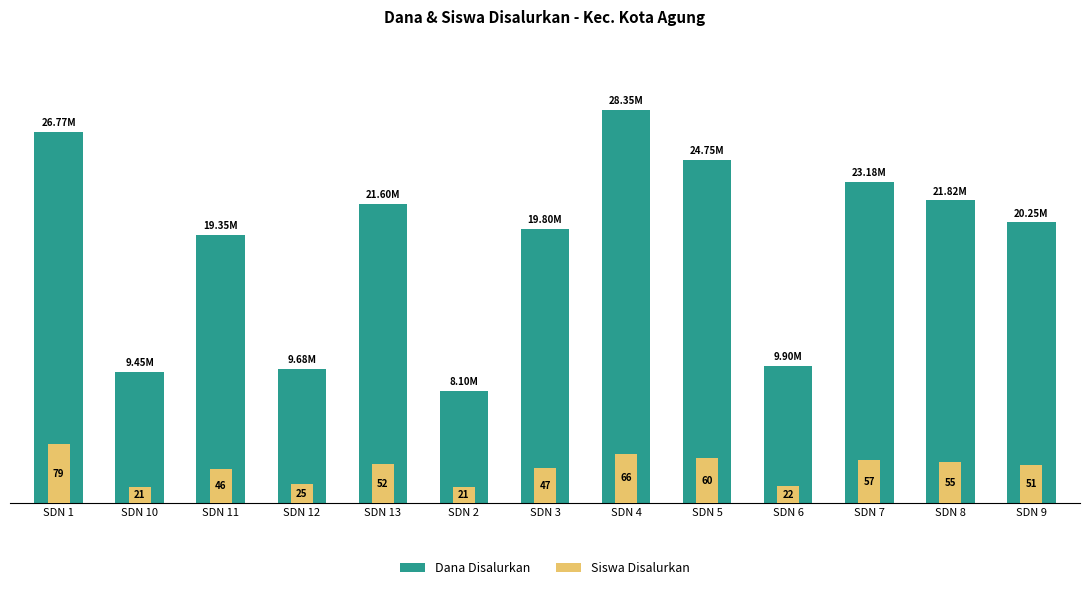

Which series has the largest range (max minus min)?

Dana Disalurkan